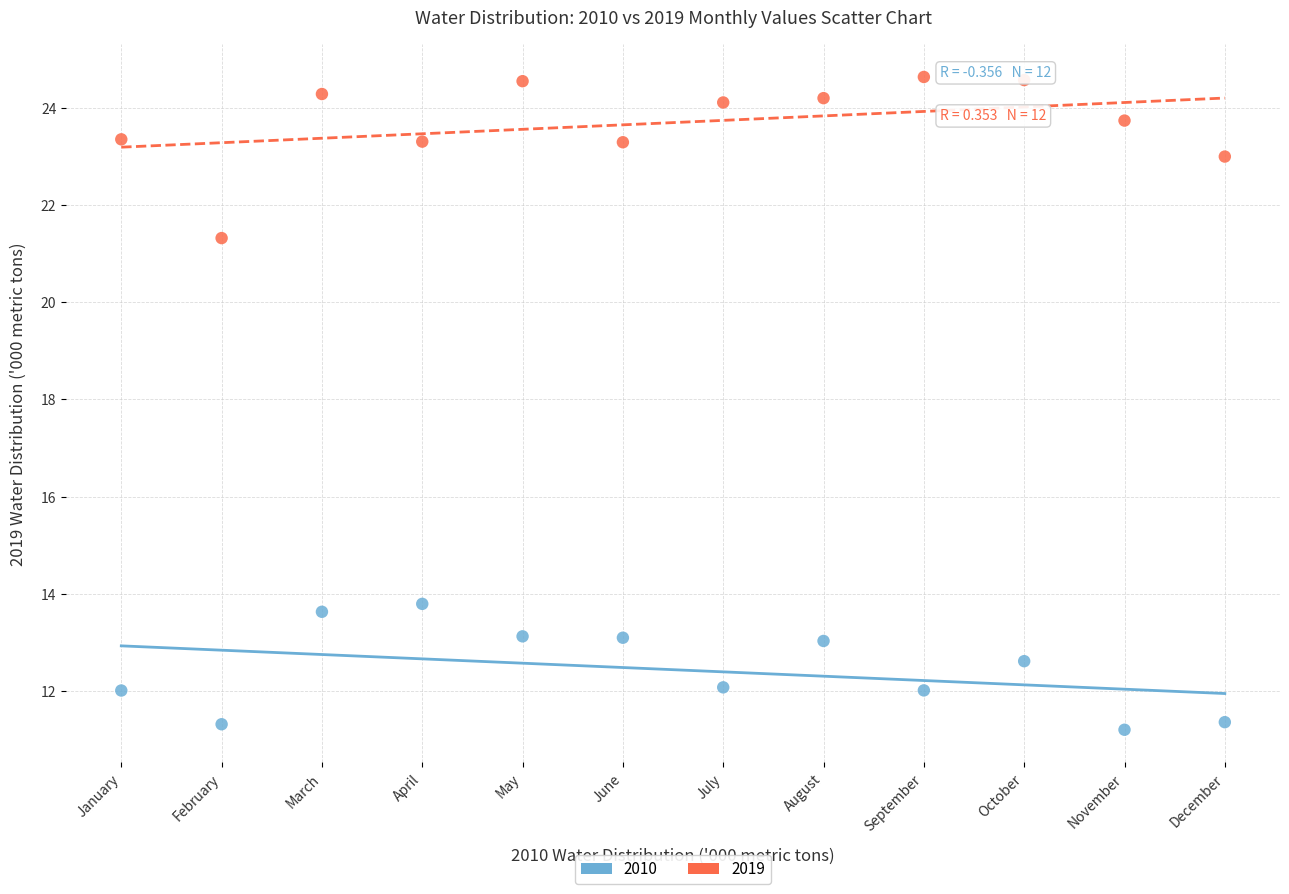

Across all data points, what is the range of X values (max minus min)?

11.0